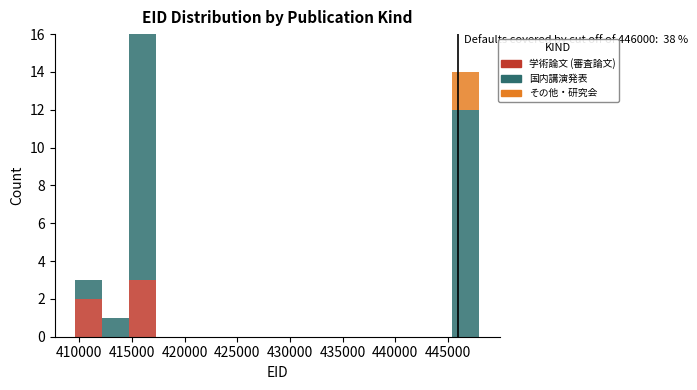

Which range on the x-axis has the tallest stacked bar (by total height)?

414500 to 417500